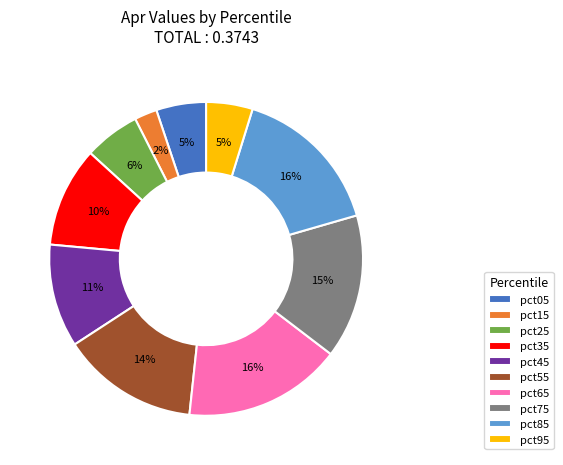

What is the smallest slice in the pie chart?

pct15